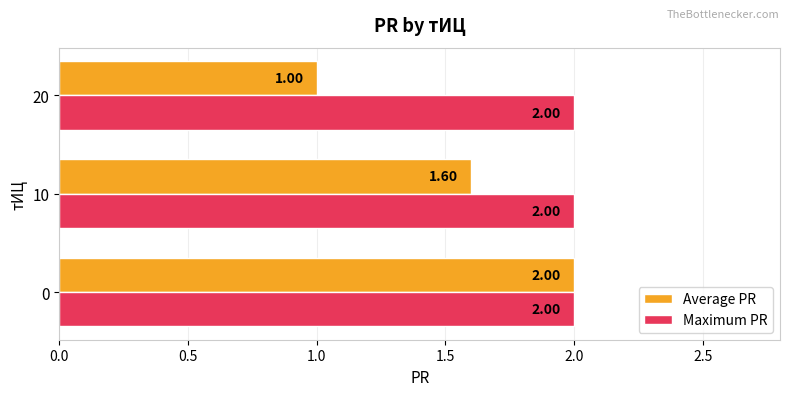

At 10, list the series in order from smallest to largest.

Average PR, Maximum PR